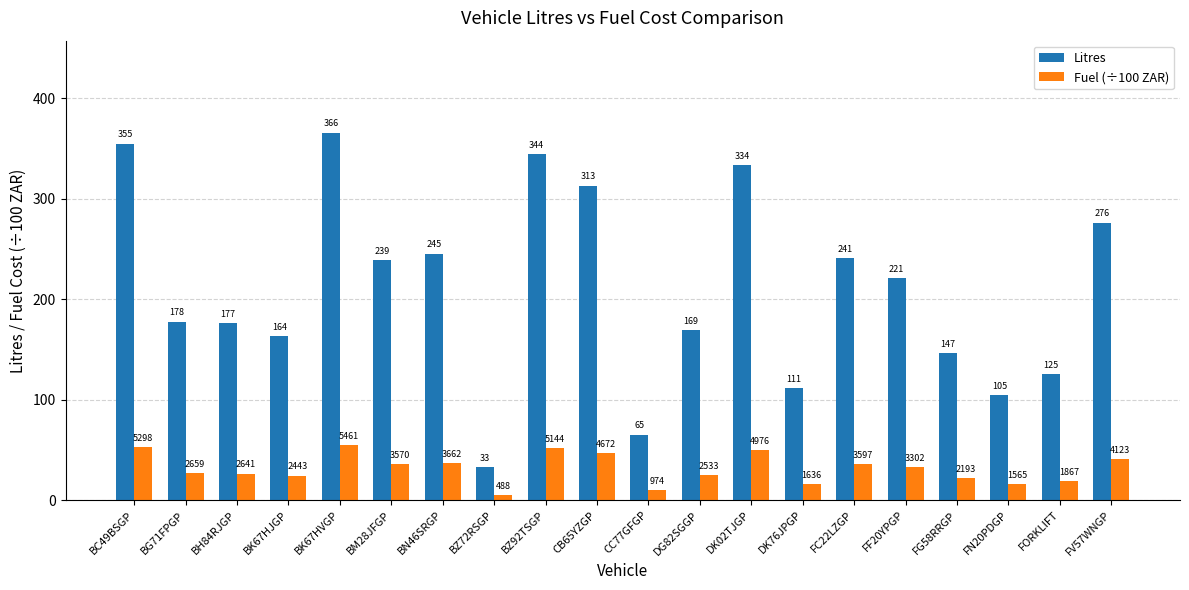

At which label does Litres first exceed 221?

BC49BSGP